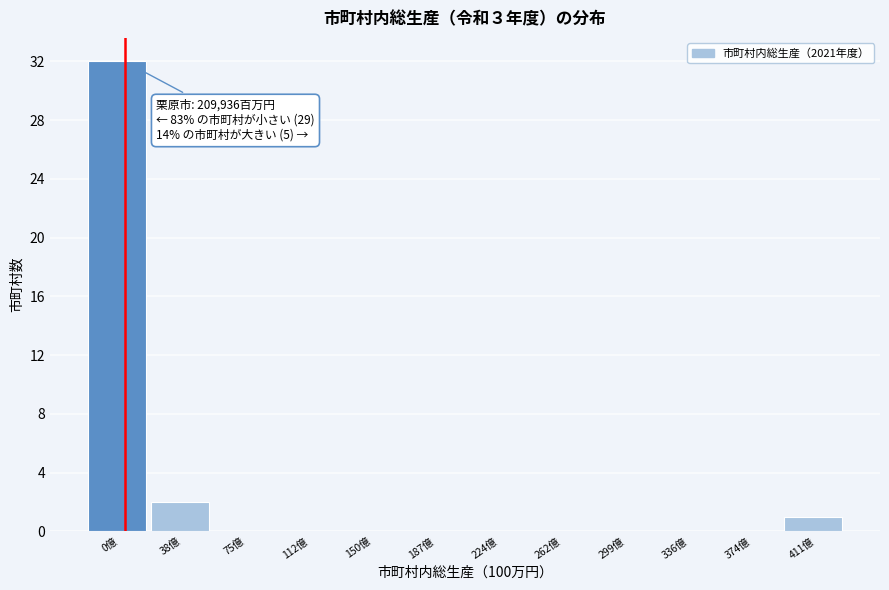

Reading left to right, list all the values displayed in this chart.

0億=32	38億=2	75億=0	112億=0	150億=0	187億=0	224億=0	262億=0	299億=0	336億=0	374億=0	411億=1